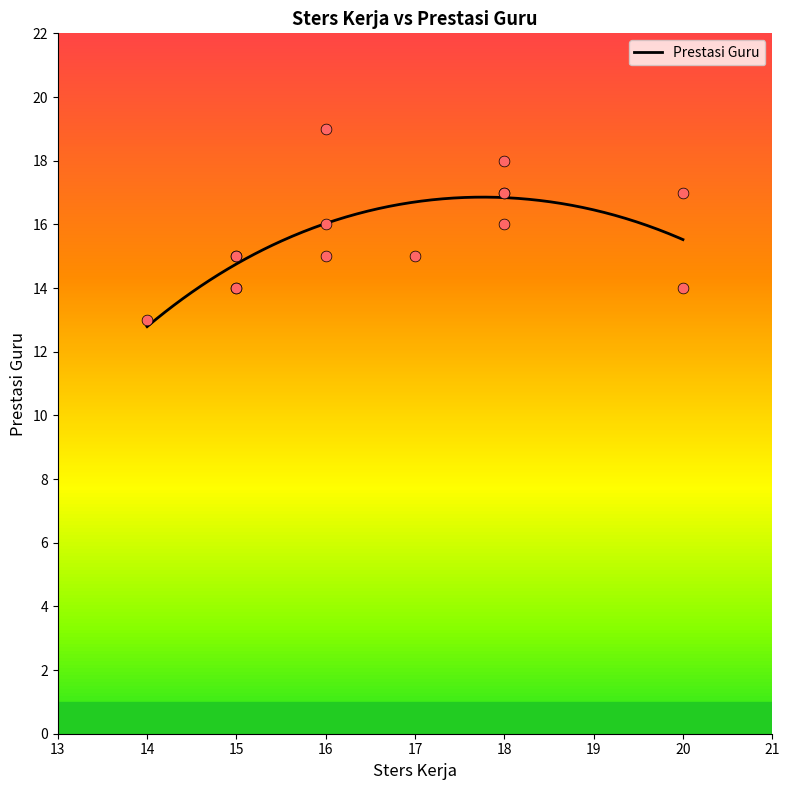

Between 20 and 18, which is larger?

18